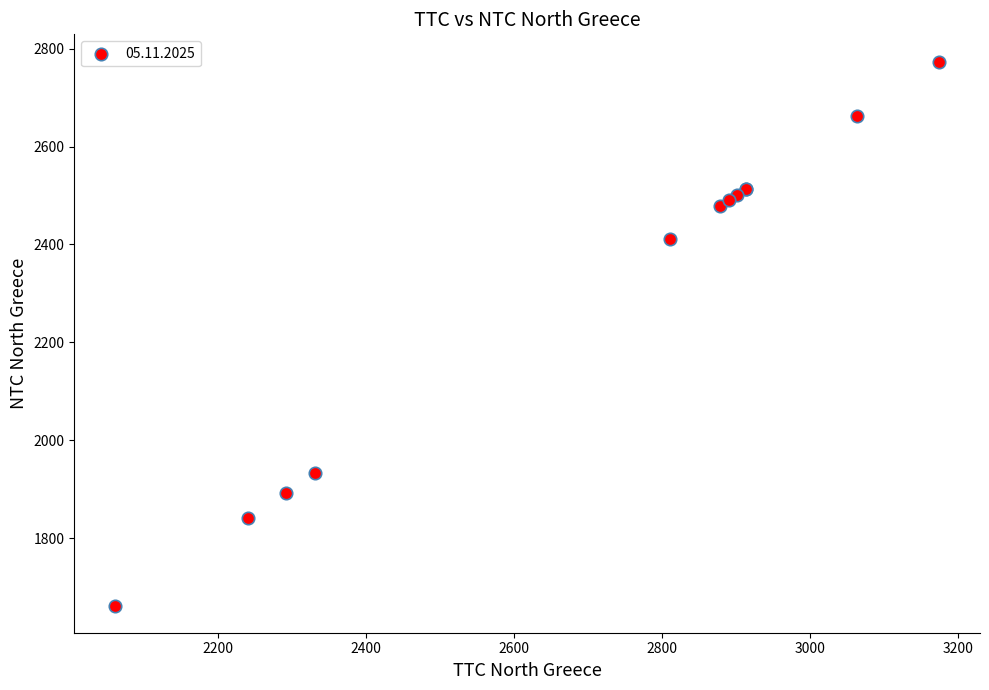

What Y value in the scatter plot is closest to 2218?

2411